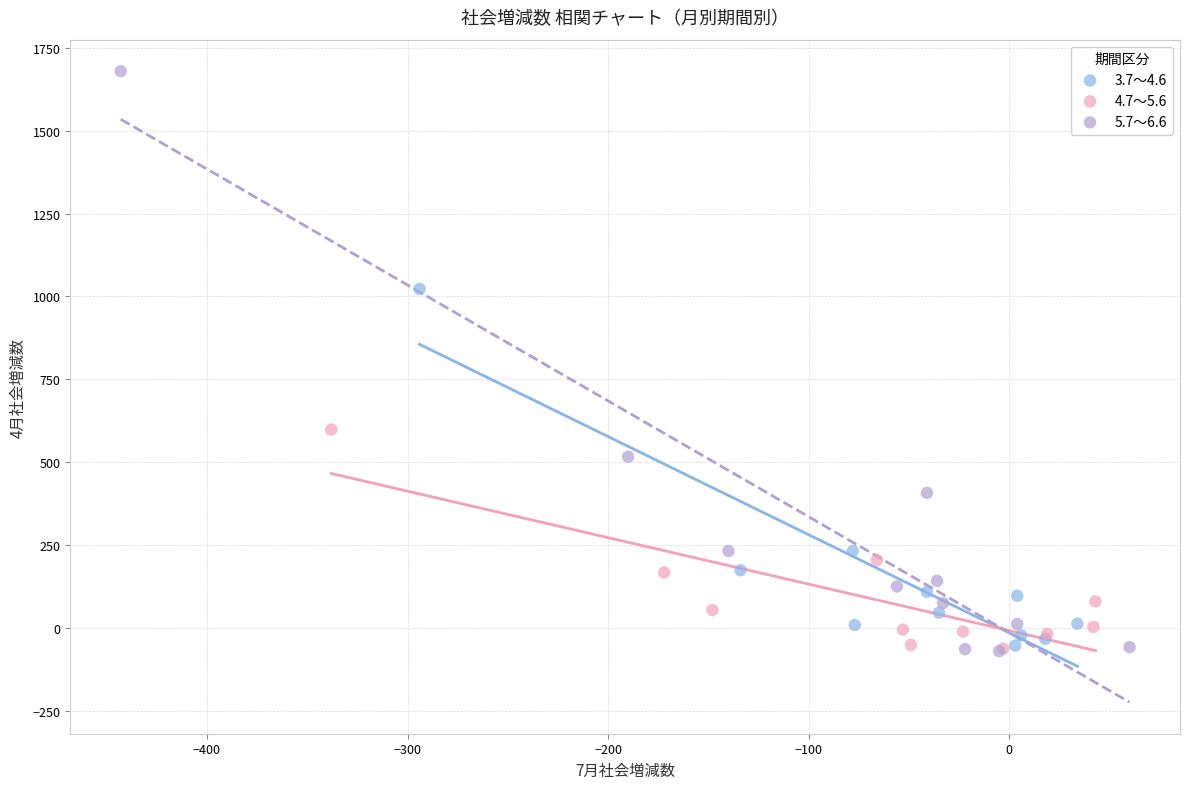

Which series reaches the maximum Y coordinate?

5.7～6.6